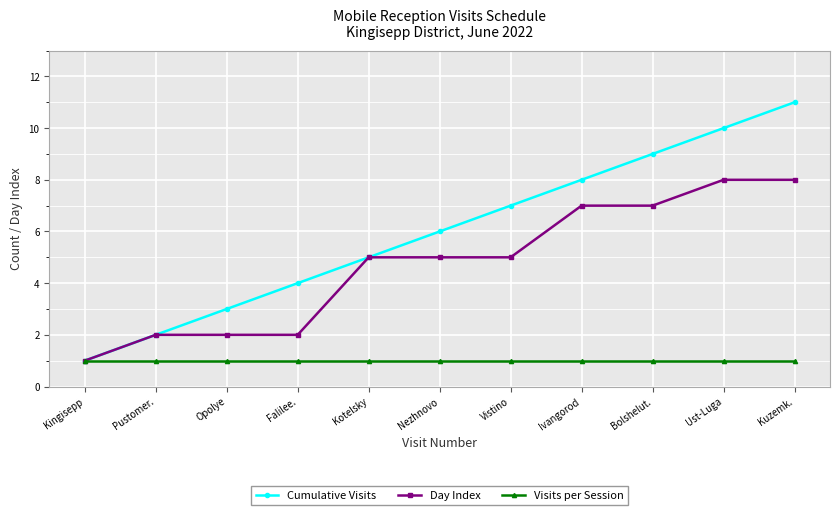

What position from the left is Kuzemk.?

11